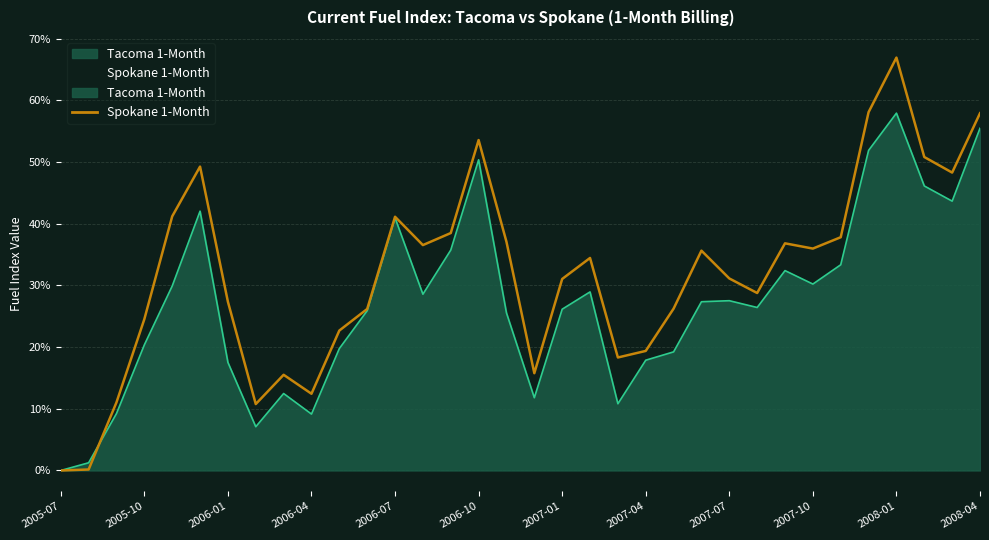

In Spokane 1-Month, how many points are higher than both neighbors (excluding endpoints)?

8